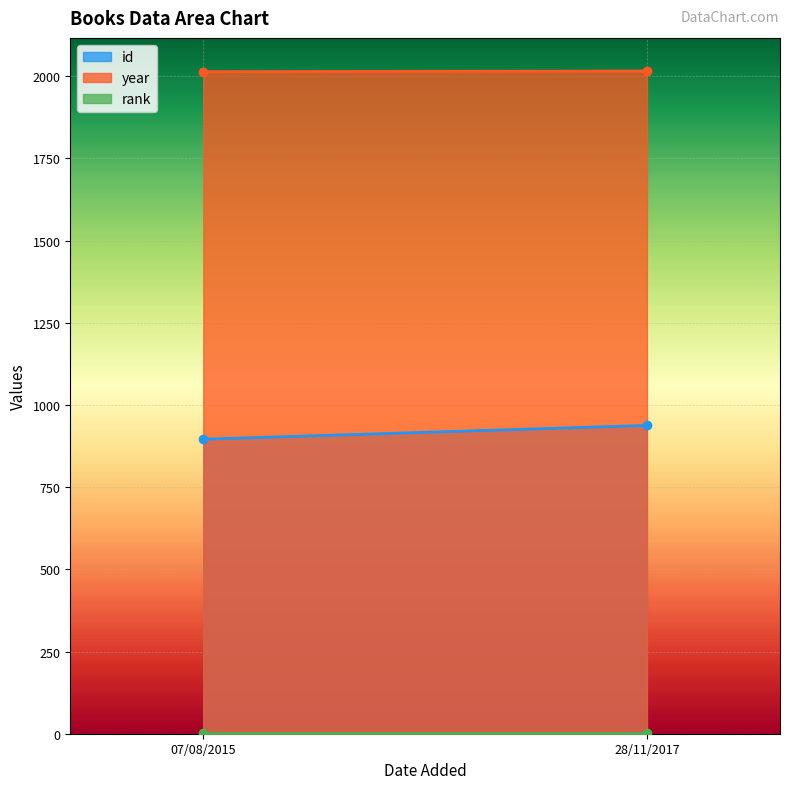

At how many categories does at least one series exceed 1574?

2